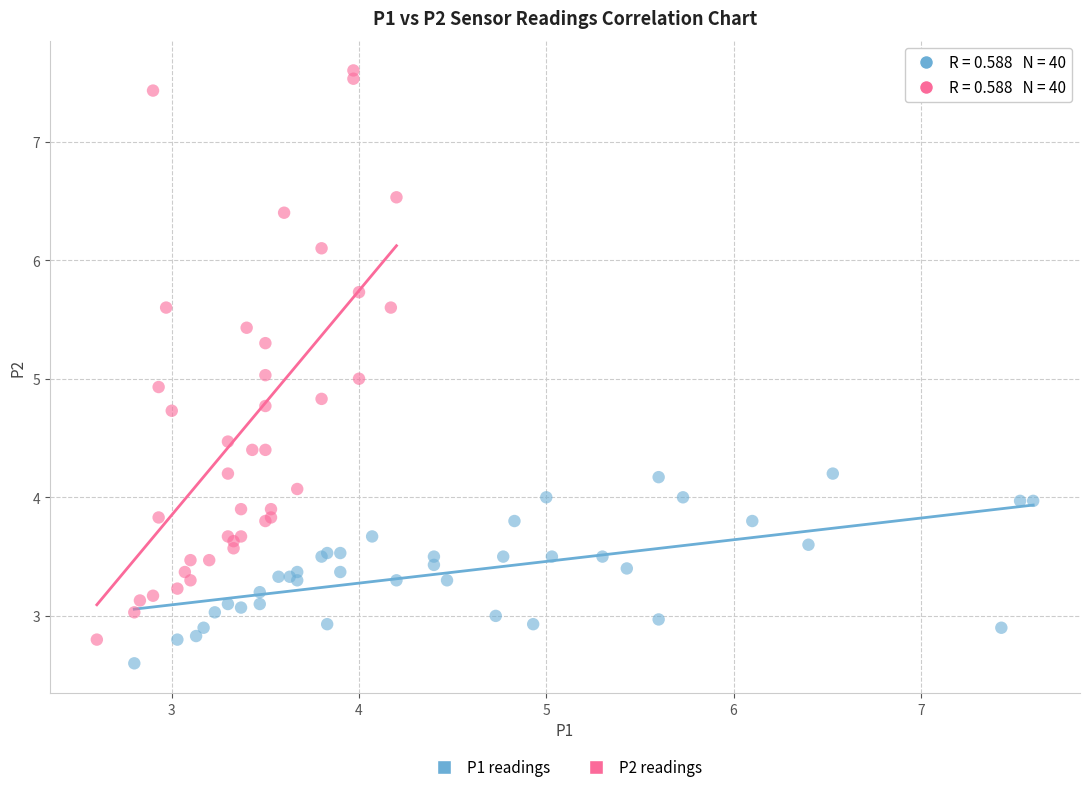

Which series reaches the maximum Y coordinate?

P2 readings